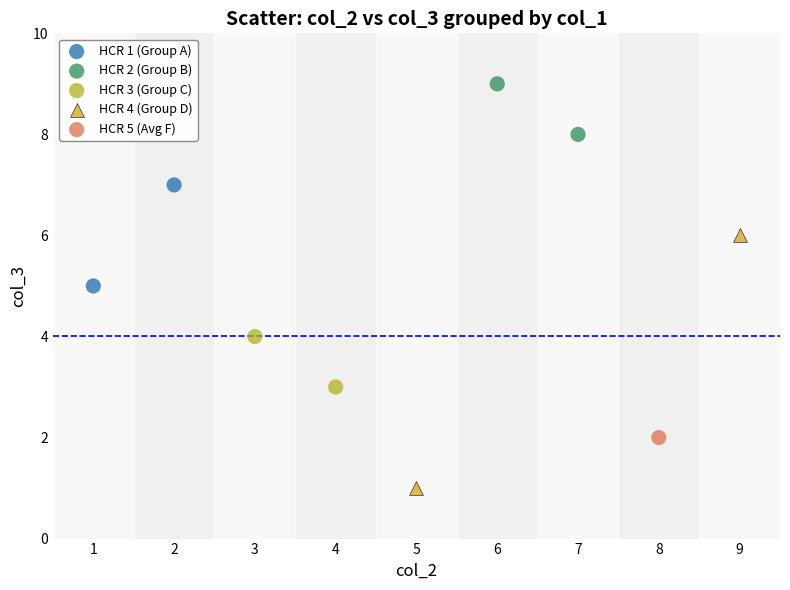

What are all the series names shown in the legend?

HCR 1 (Group A), HCR 2 (Group B), HCR 3 (Group C), HCR 4 (Group D), HCR 5 (Avg F)